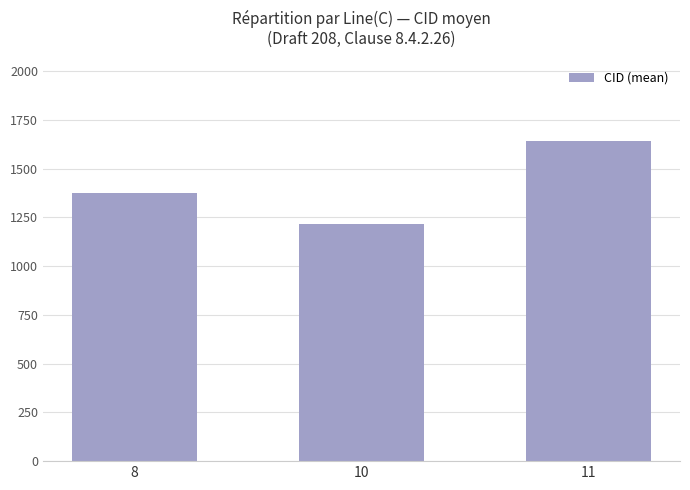

The value at 8 is 879.9. True or false?

False